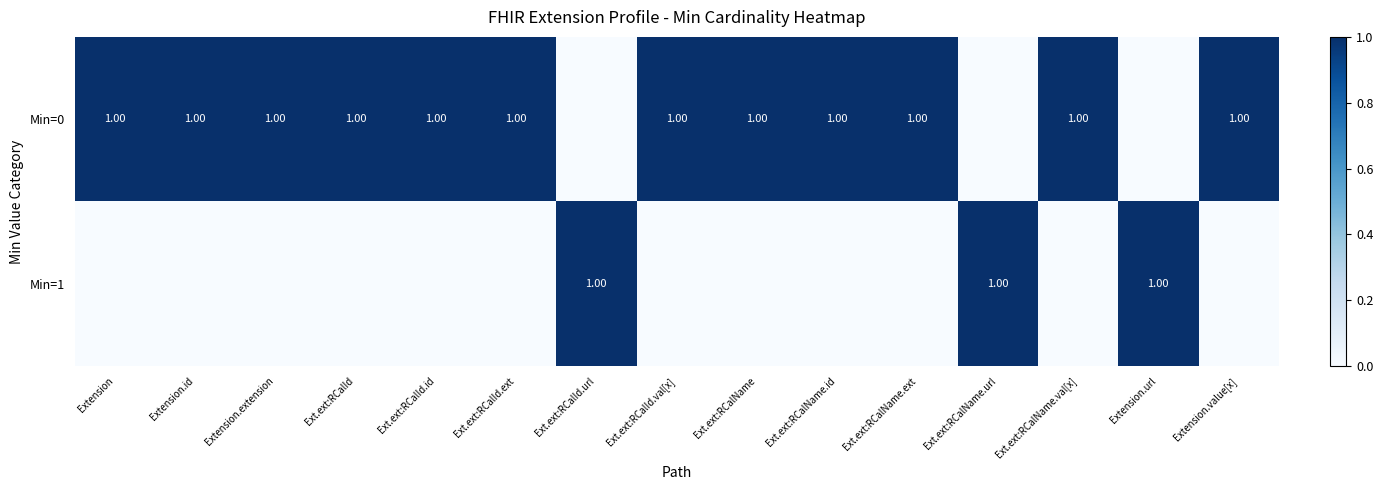

Is it true that Min=0 equals 0 at Extension?

False